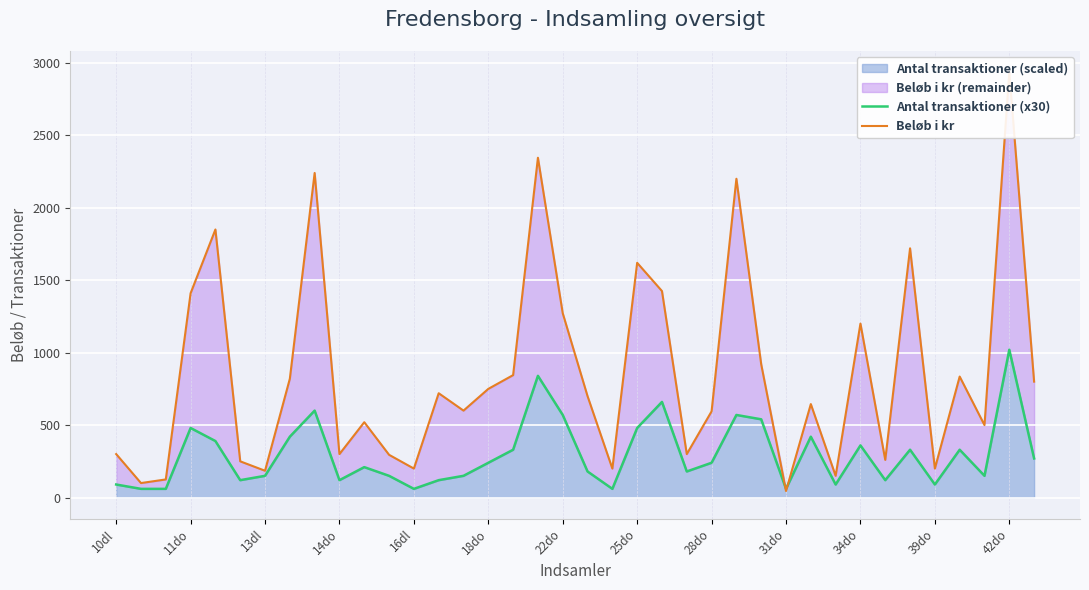

What is the spread (max minus min) of values at 23?

120.0